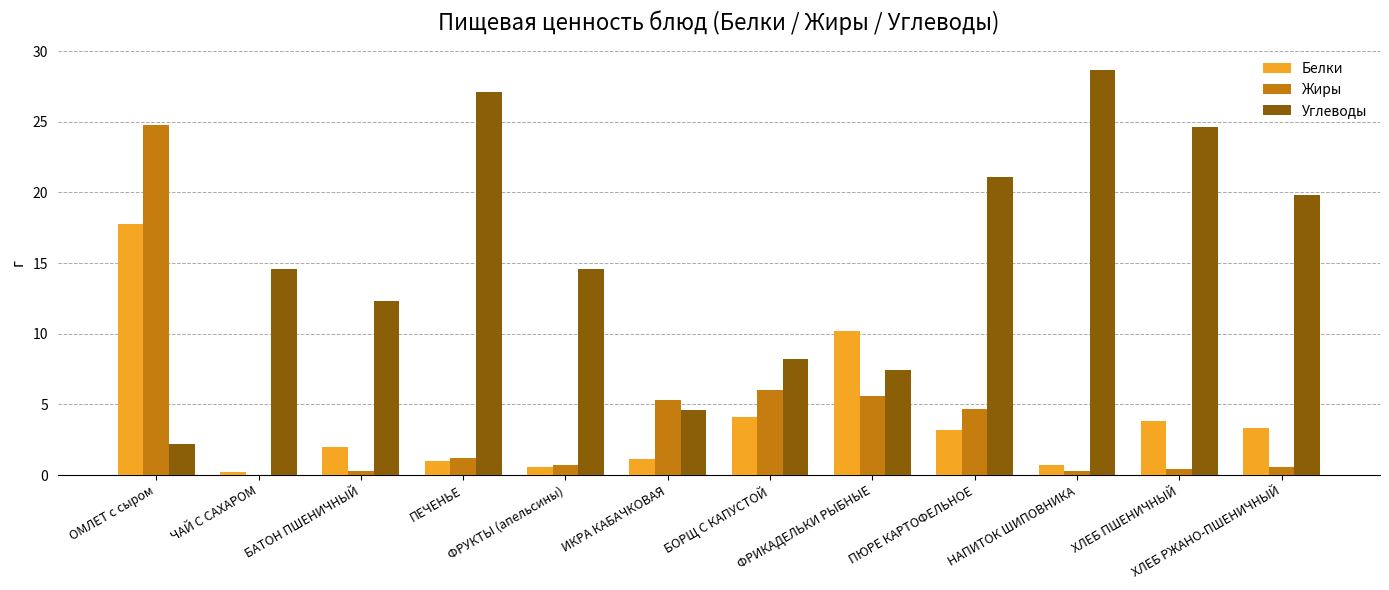

What is the maximum value shown in the chart?

28.7